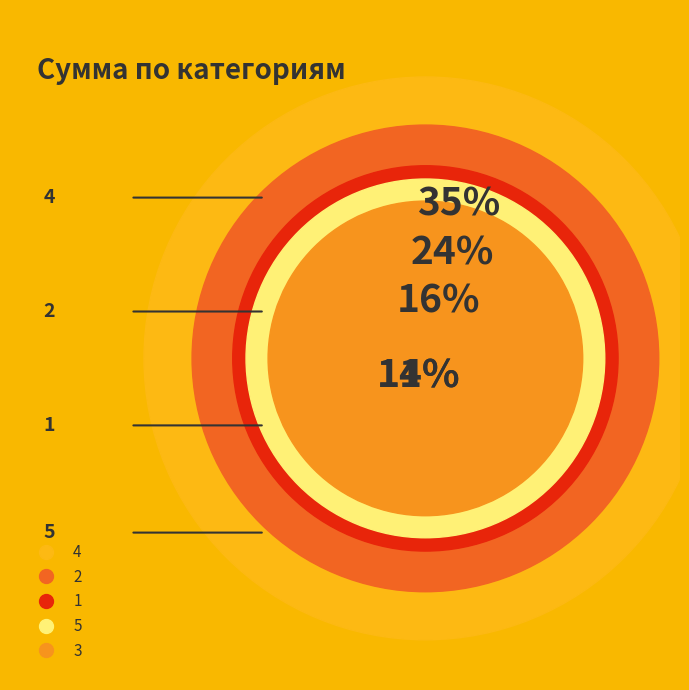

Rank the categories by value from lowest to highest.

3, 5, 1, 2, 4